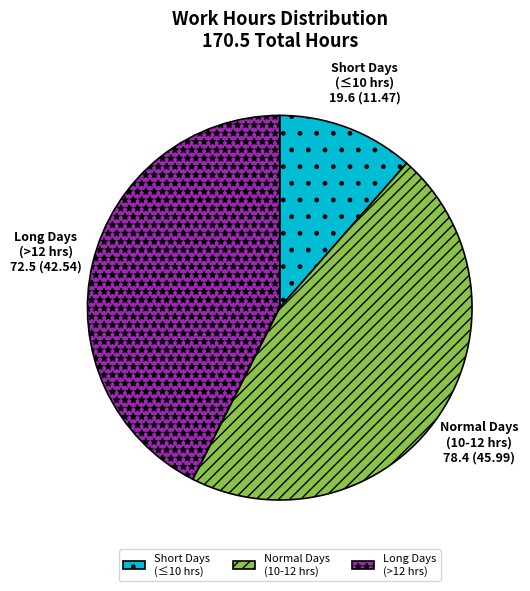

Is it true that Normal Days (10-12 hrs) is 53% of the pie?

False